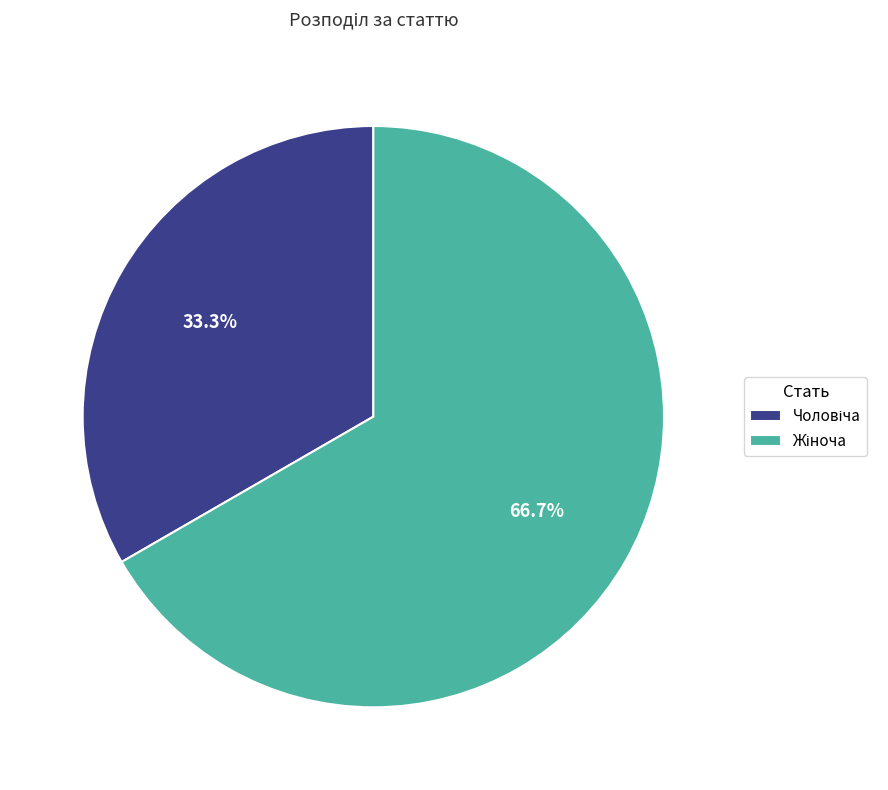

To the nearest percent, what is the average slice percentage?

50%